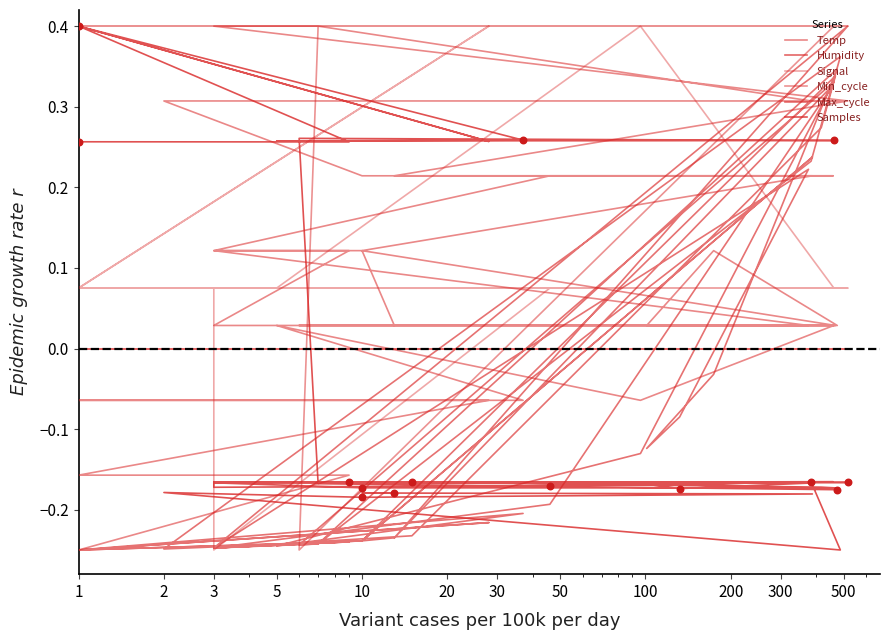

Which series contains the lowest Y value?

Temp